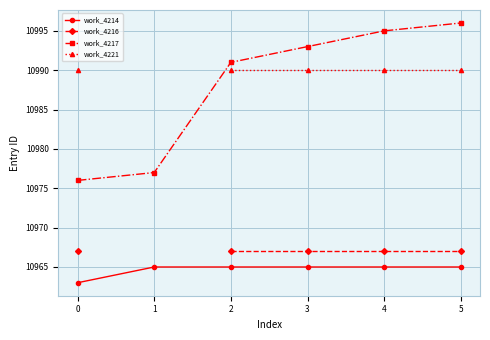

The work_4214 series shows 19533.2 at 1. True or false?

False